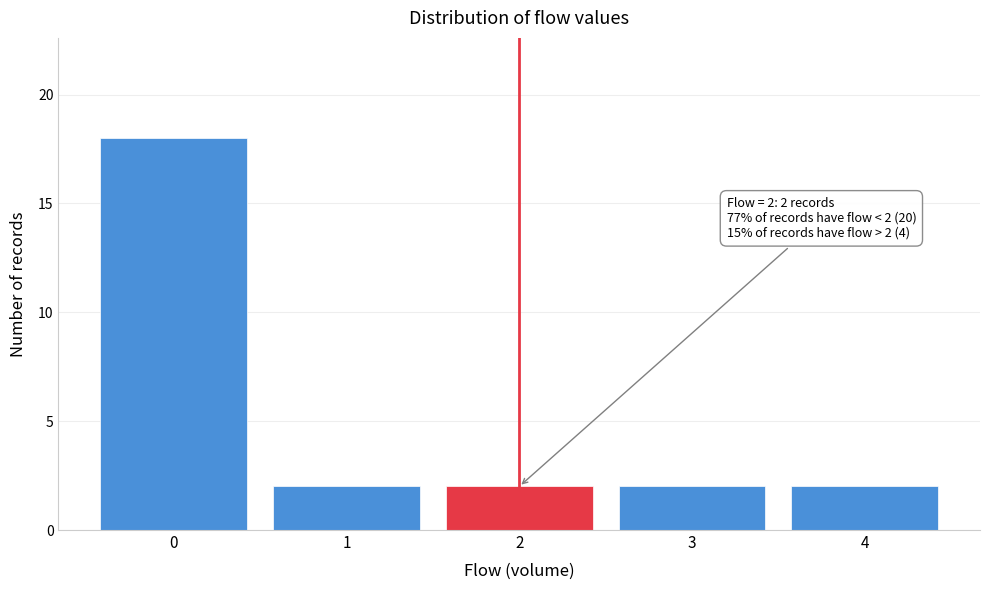

Over which range of the x-axis is the bar tallest?

-0.5 to 0.5